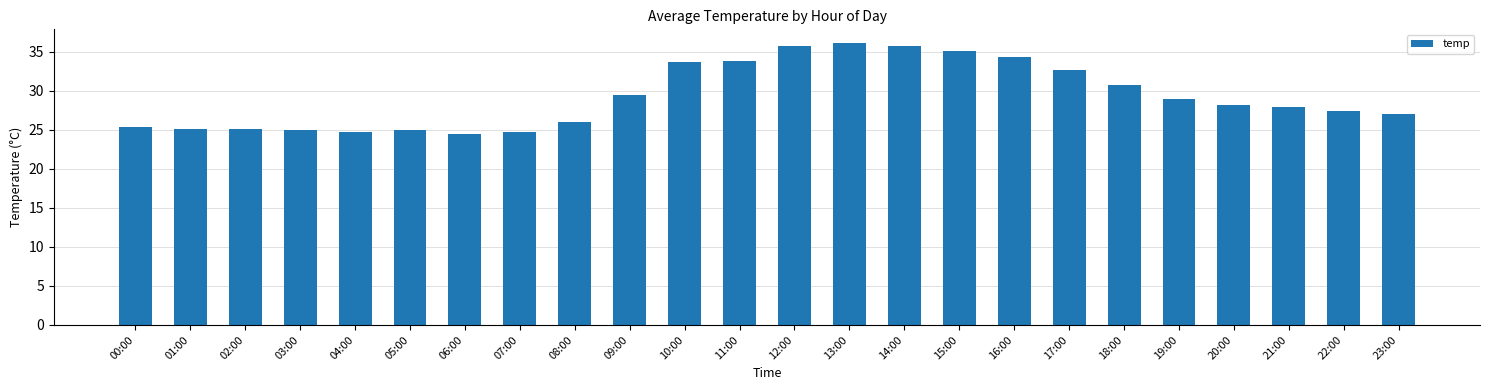

True or false: the data shows 33.7 at 10:00.

True